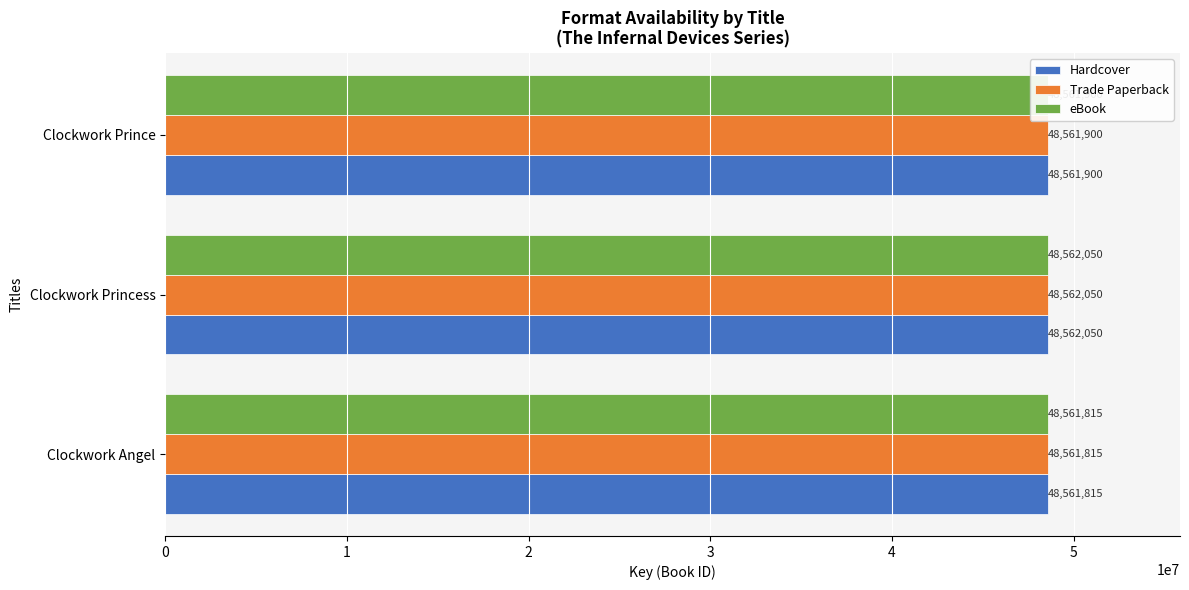

Is the value of Hardcover at Clockwork Angel greater than the value of Trade Paperback at Clockwork Princess?

No